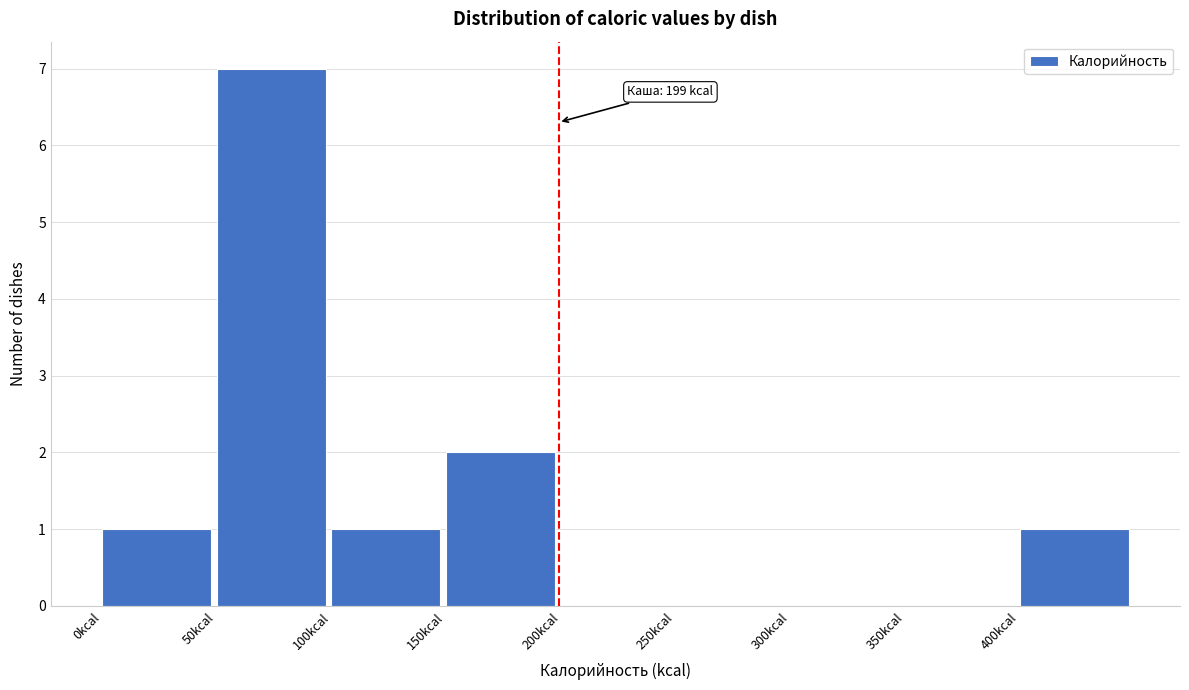

Over which range of the x-axis is the bar tallest?

50 to 100